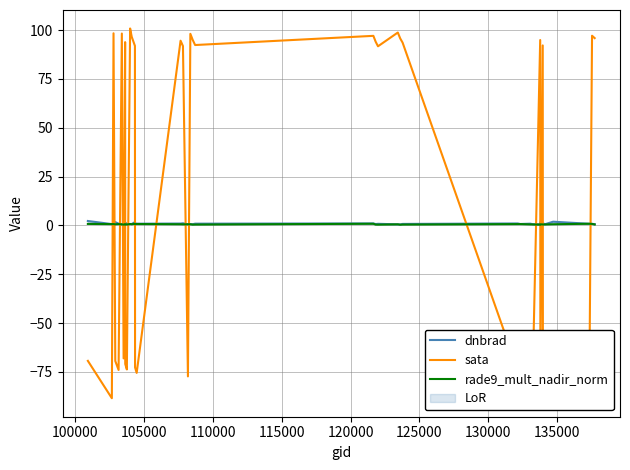

What is the difference between the maximum and minimum values in the sata series?

189.3